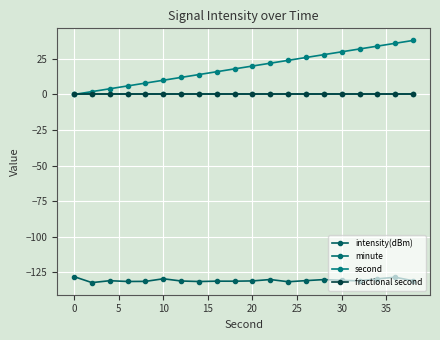

Does the chart have visible grid lines?

Yes